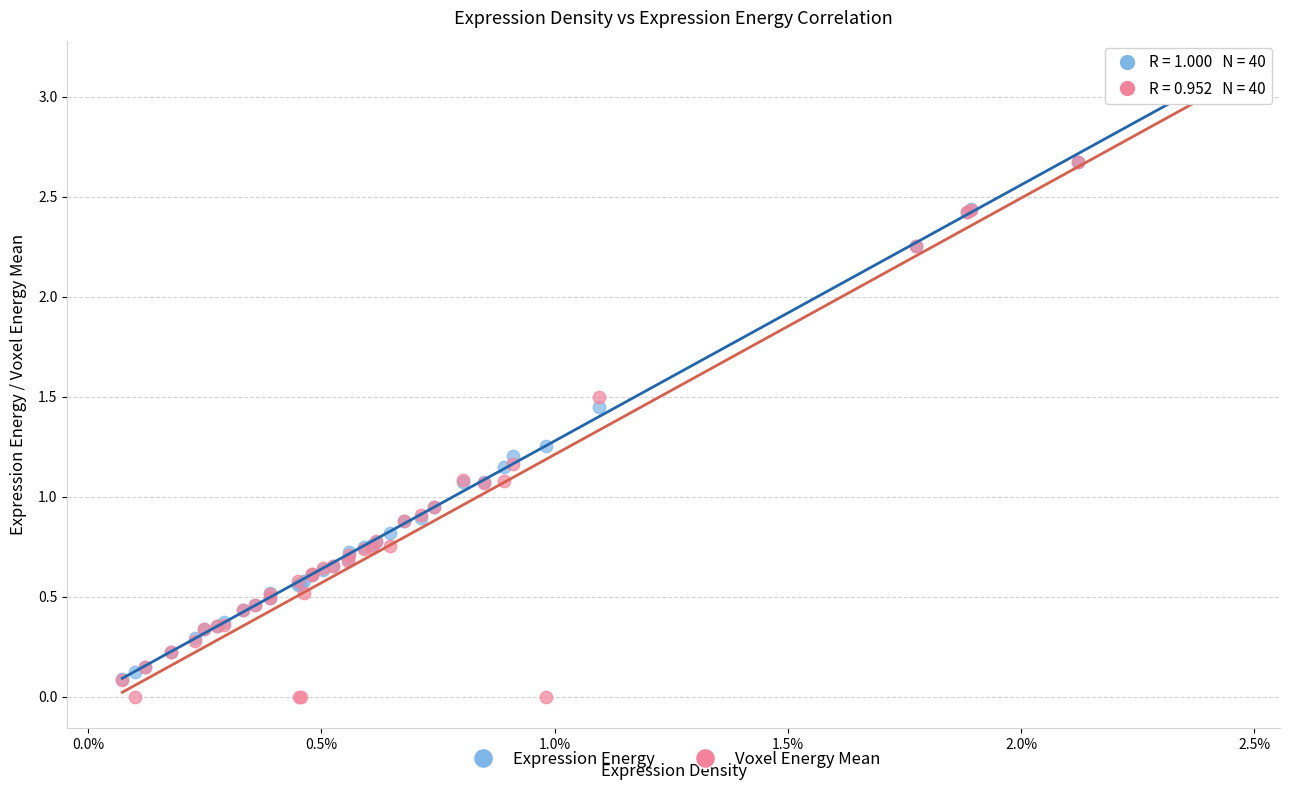

Which series reaches the minimum Y coordinate?

Voxel Energy Mean